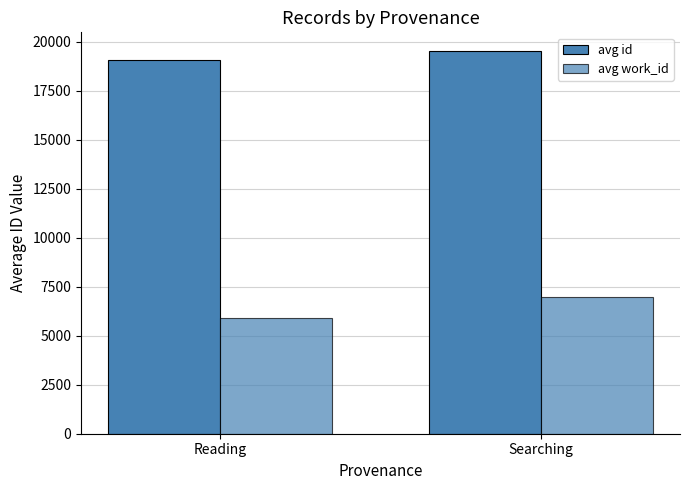

List the series in order of their overall mean, highest first.

avg id, avg work_id